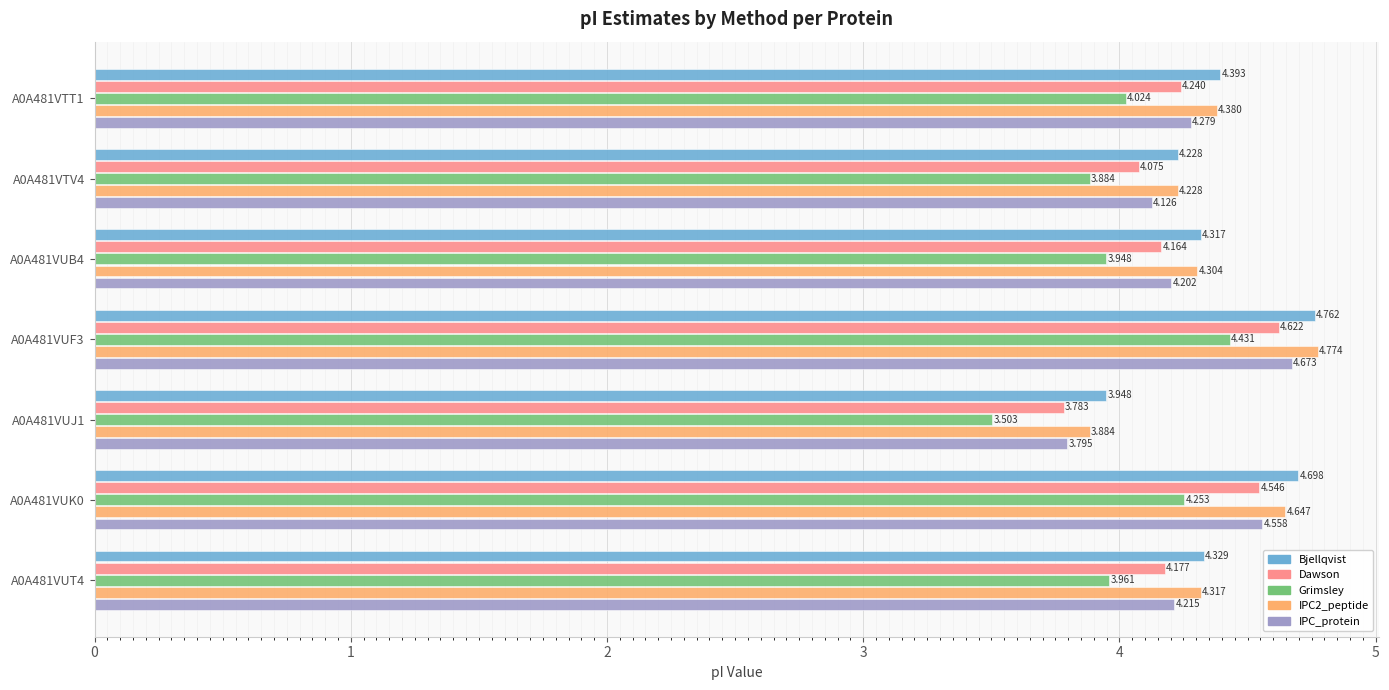

Which series has the widest spread of values?

Grimsley